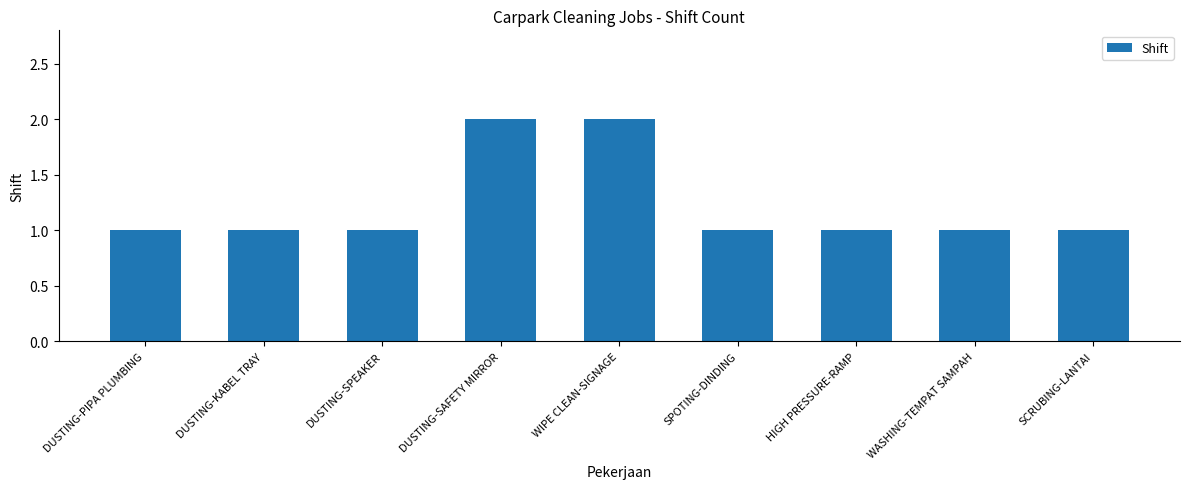

What is the minimum value shown in the chart?

1